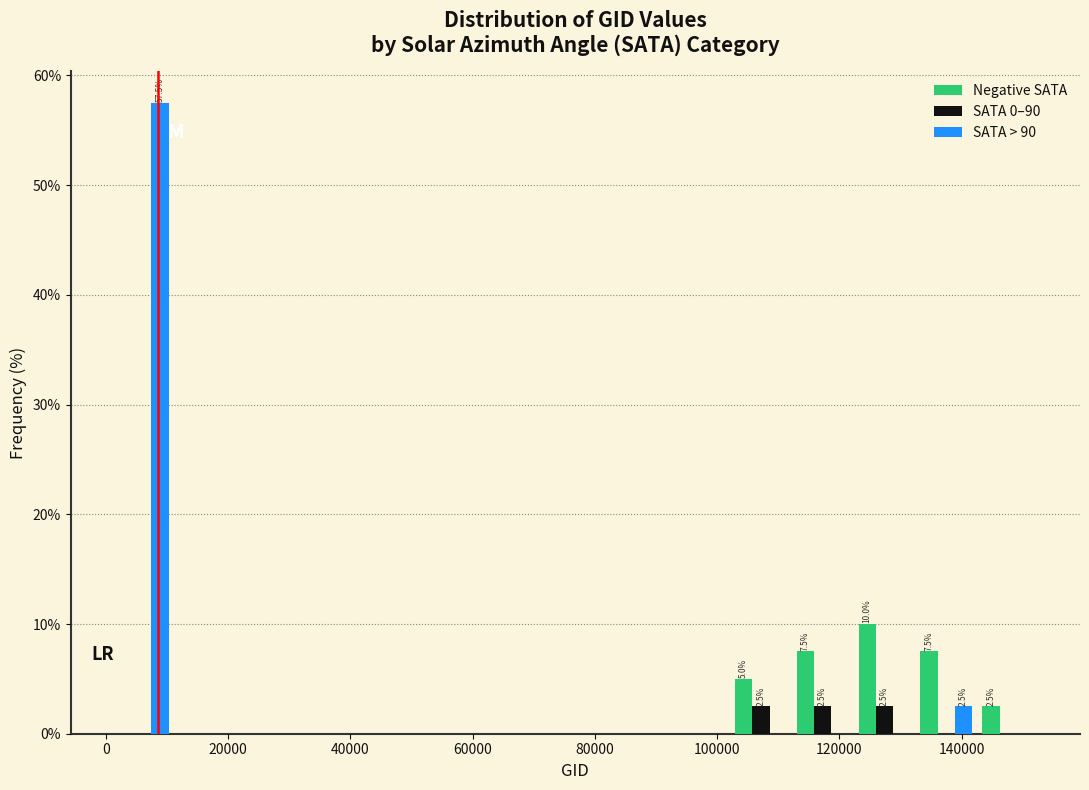

In the SATA > 90 series, which range on the x-axis has the tallest bar?

0 to 12000